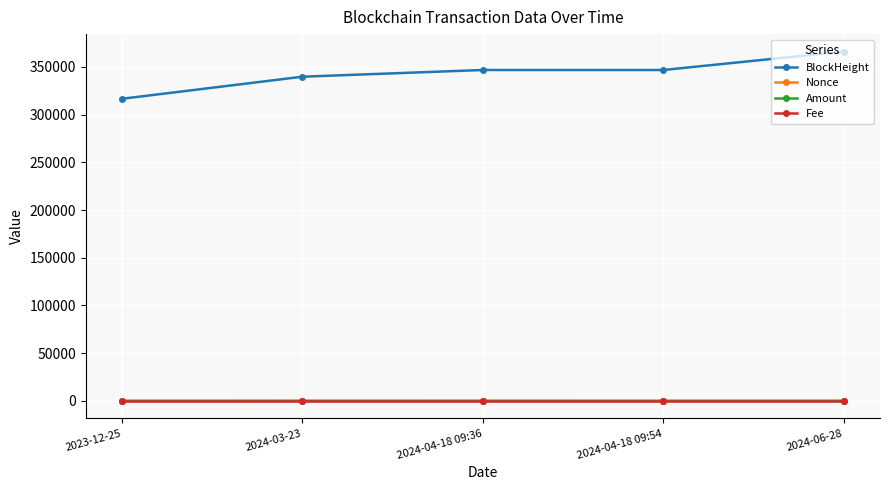

What position from the left is 2024-06-28?

5